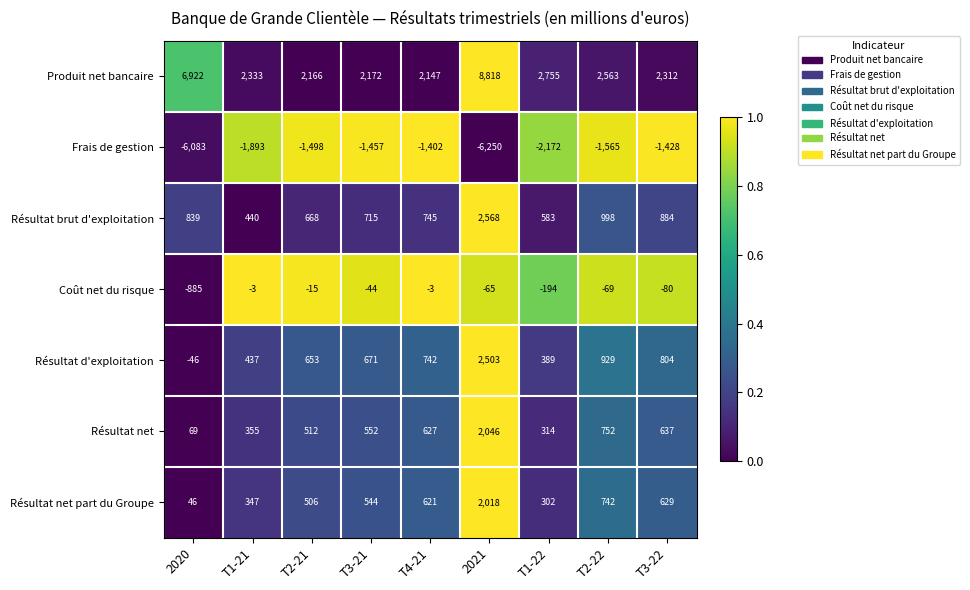

Which label corresponds to the smallest value in the chart?

2021